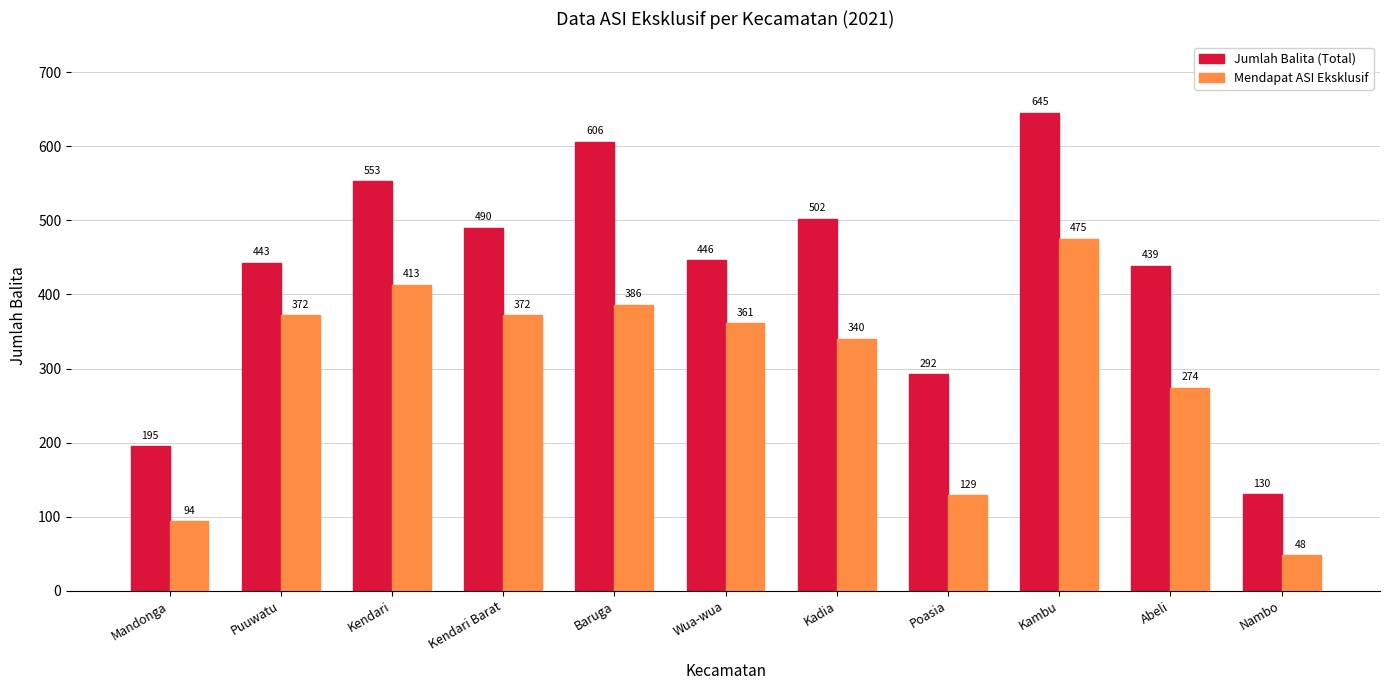

Are the bars horizontal?

No